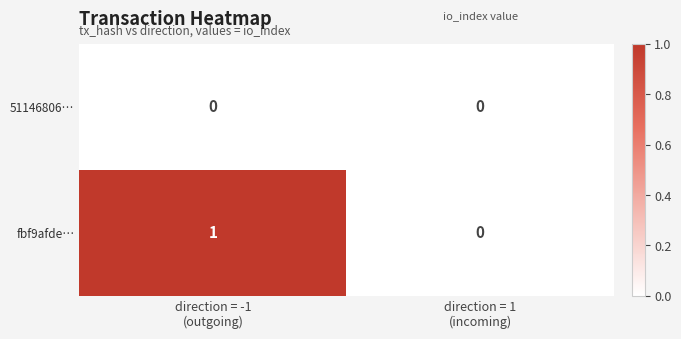

Which series has the widest spread of values?

fbf9afde…